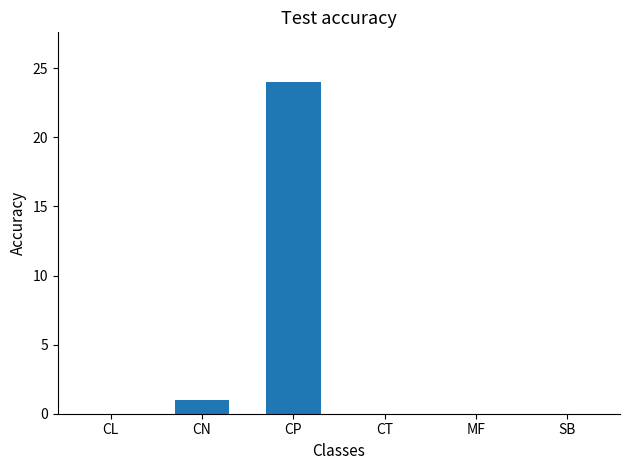

Between CP and SB, which is larger?

CP